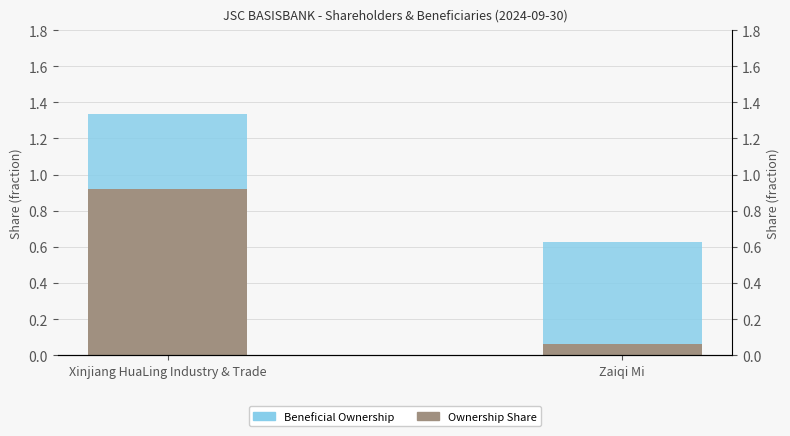

What is the label of the 2nd bar from the right?

Xinjiang HuaLing Industry & Trade